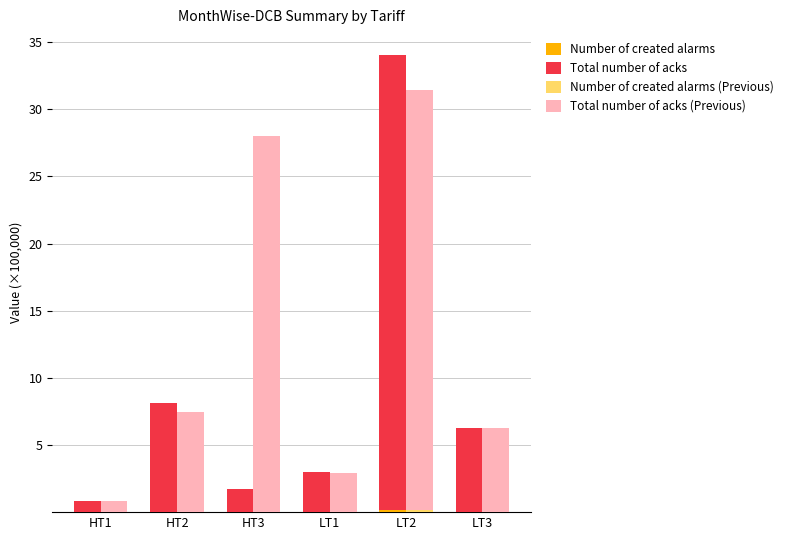

How many data points in Total number of acks (Previous) are above 7?

3